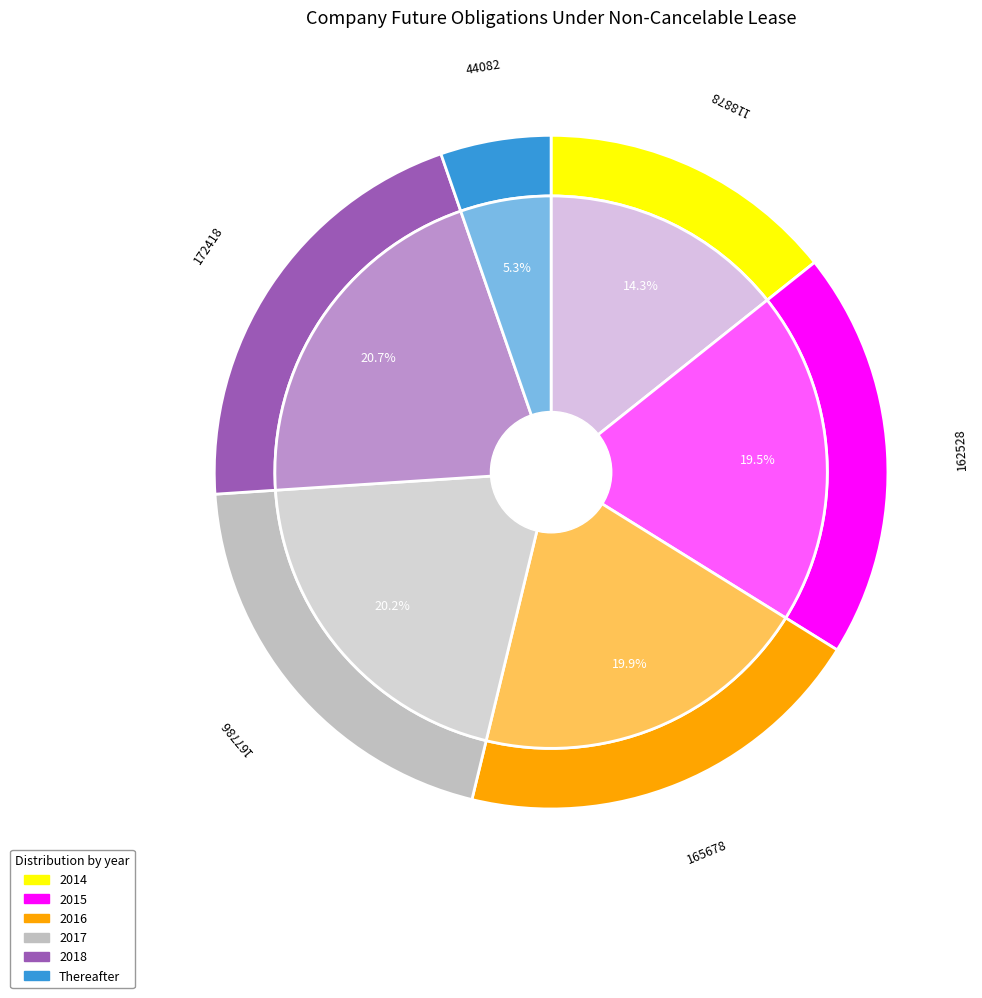

Which slice is the smallest?

Thereafter